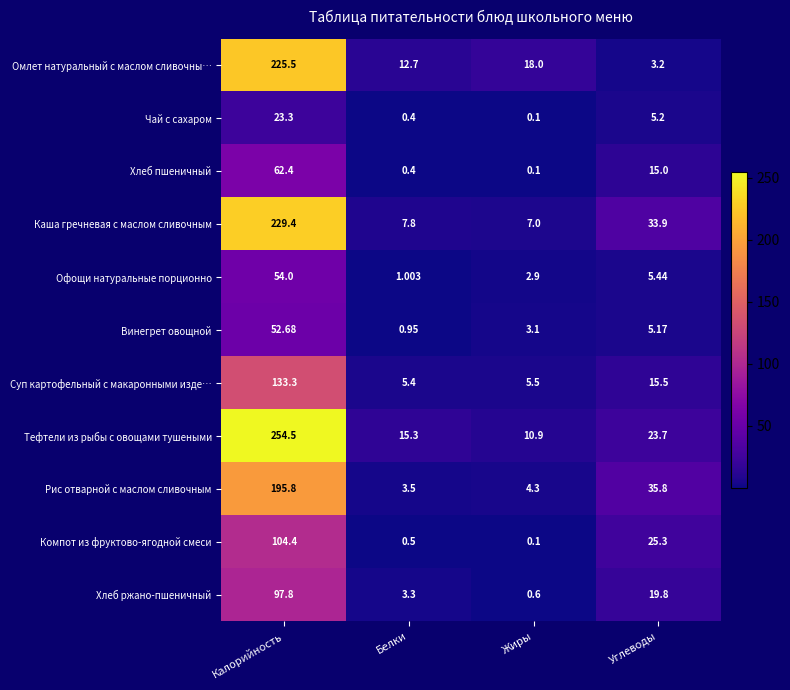

At which label does Суп картофельный с макаронными изде… first exceed 15?

Калорийность